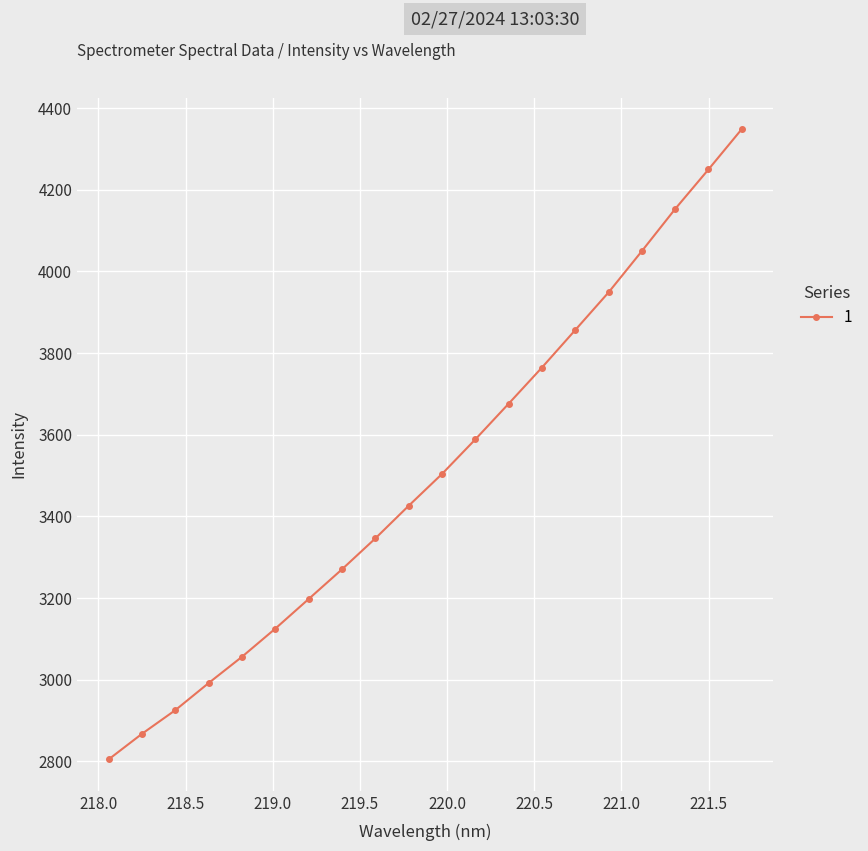

What is the value of the 19th point from the left?

4249.9